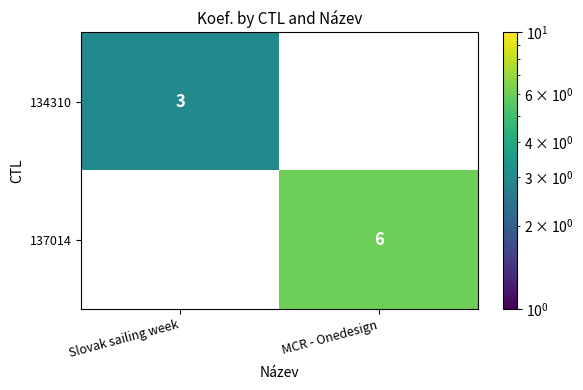

The value of 134310 at Slovak sailing week is 5.3. True or false?

False